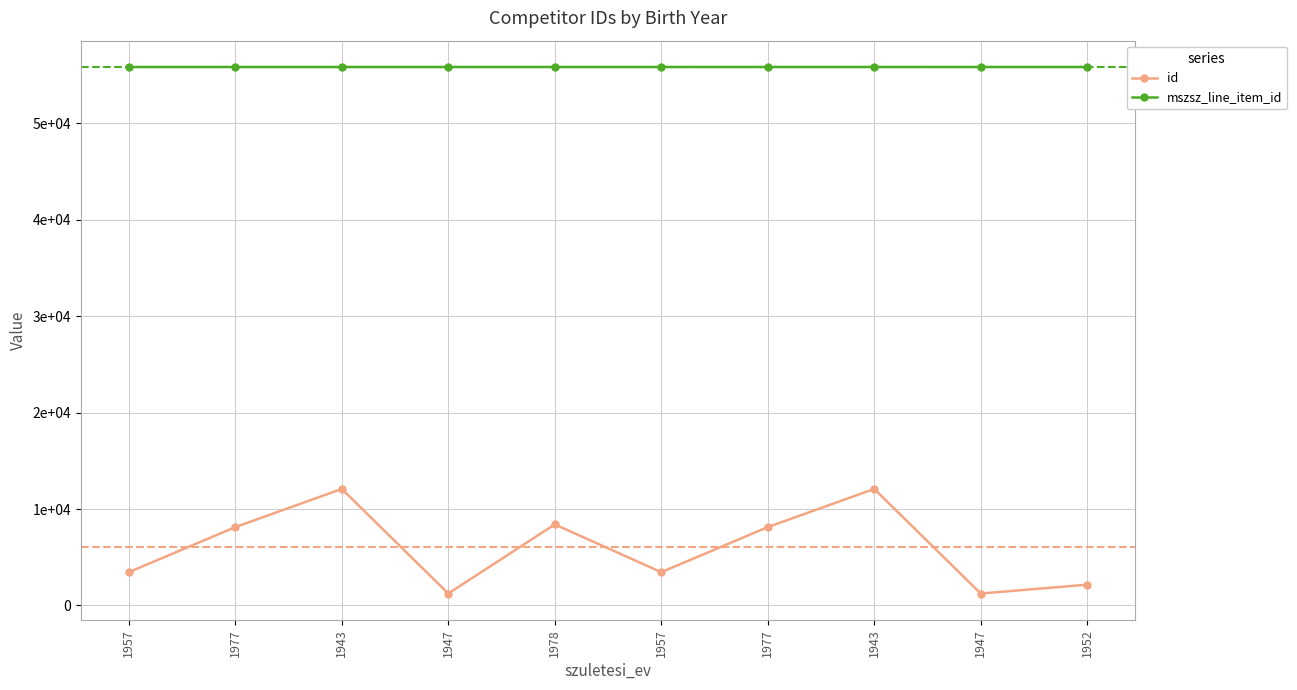

What is the highest value of the id series?

12088